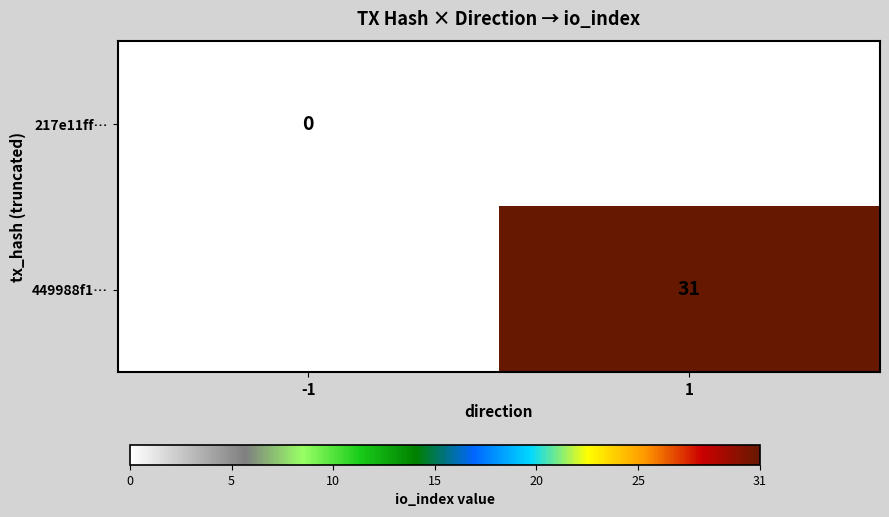

The 449988f1… series shows 9 at 1. True or false?

False